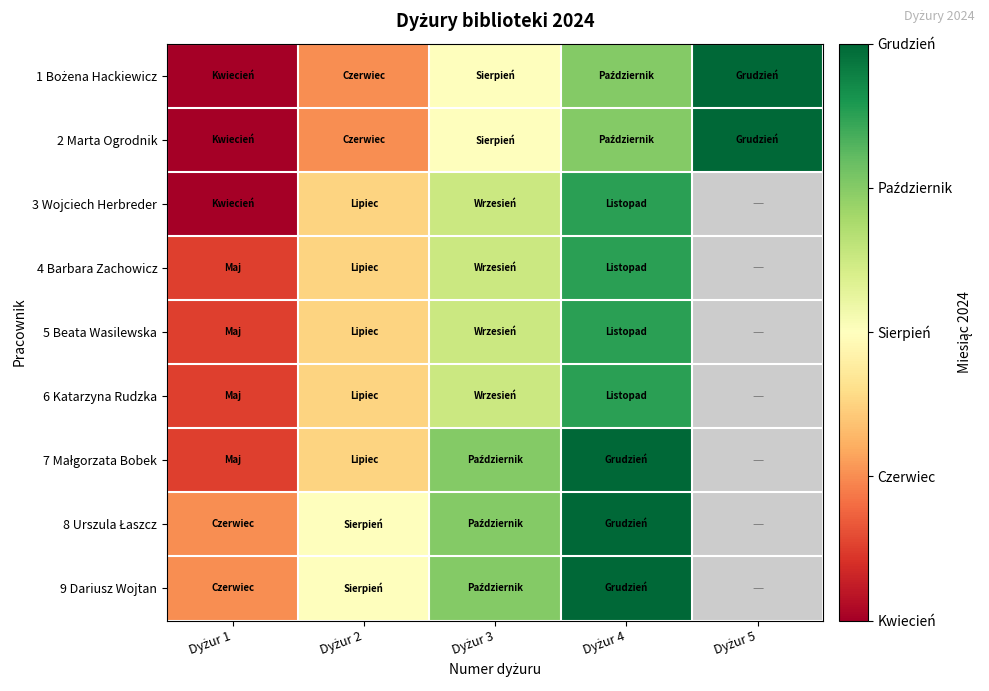

Rank the categories by 7 Małgorzata Bobek value from lowest to highest.

Dyżur 1, Dyżur 2, Dyżur 3, Dyżur 4, Dyżur 5